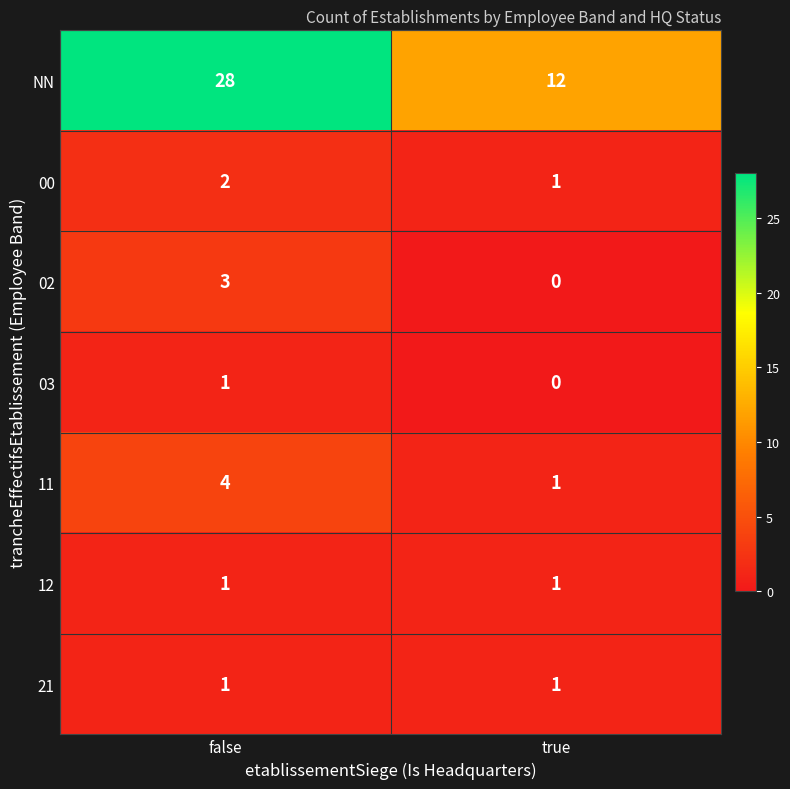

Is it true that 11 equals 6 at false?

False